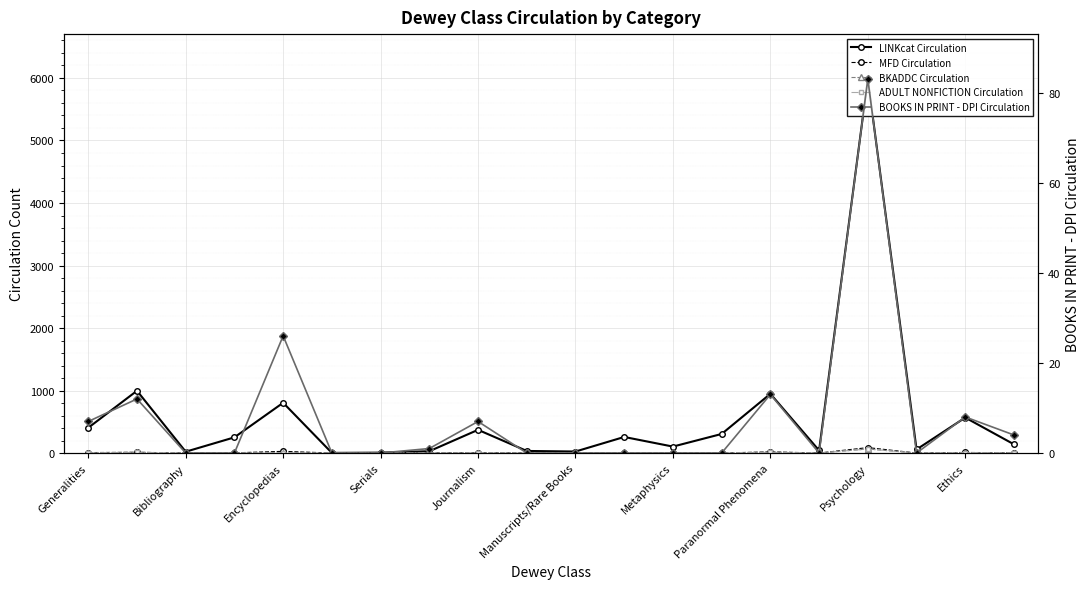

What is the sum of all ADULT NONFICTION Circulation values?

110